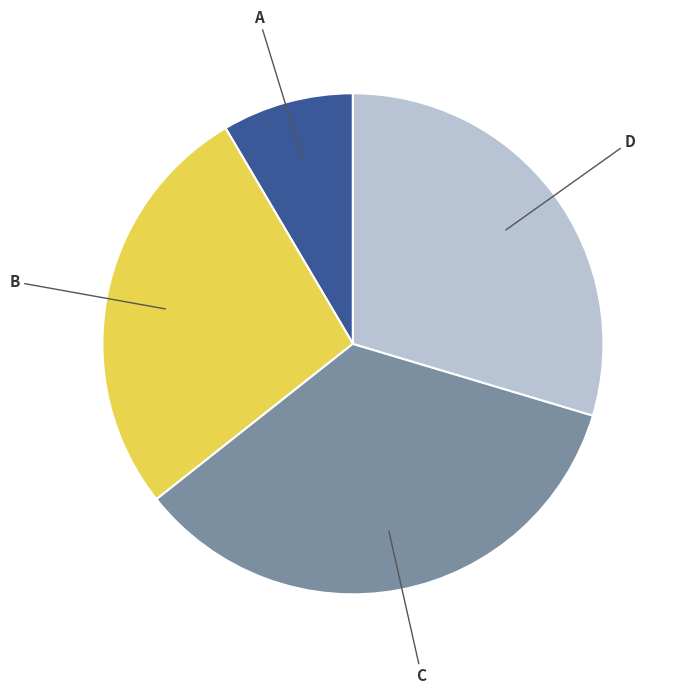

Is there any slice that represents more than half of the pie?

No